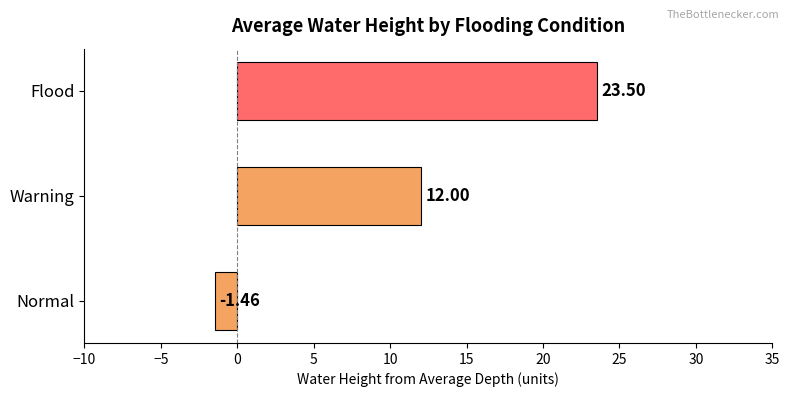

List the labels in order of value, smallest first.

Normal, Warning, Flood